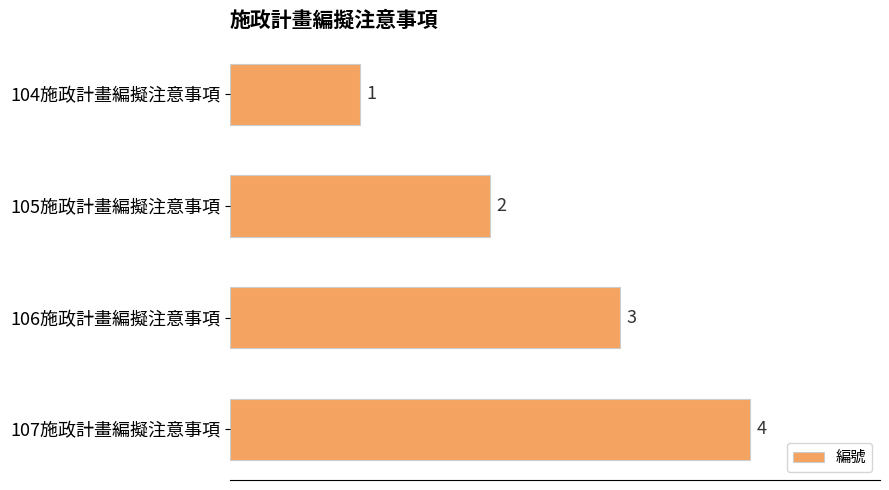

At which label is the value closest to 2?

105施政計畫編擬注意事項